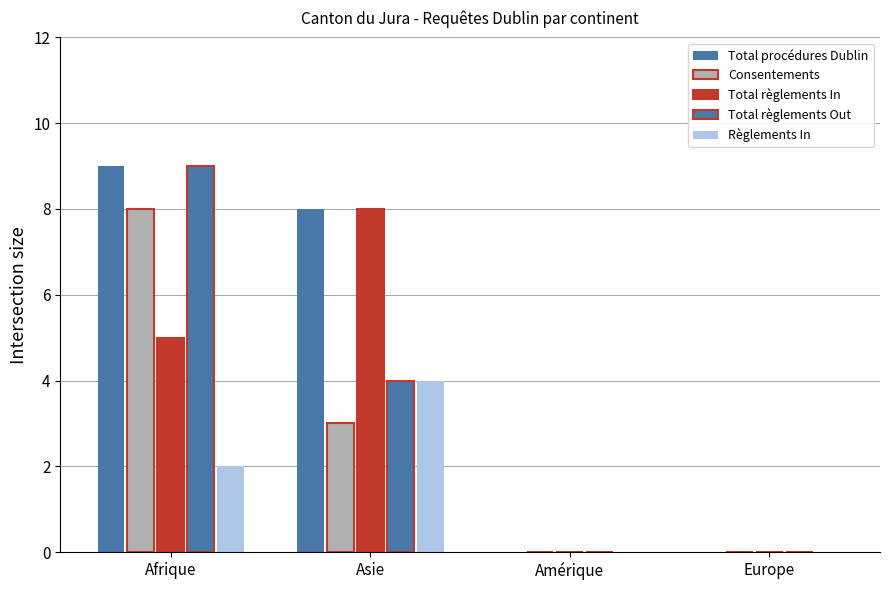

Which label corresponds to the largest value in the chart?

Afrique